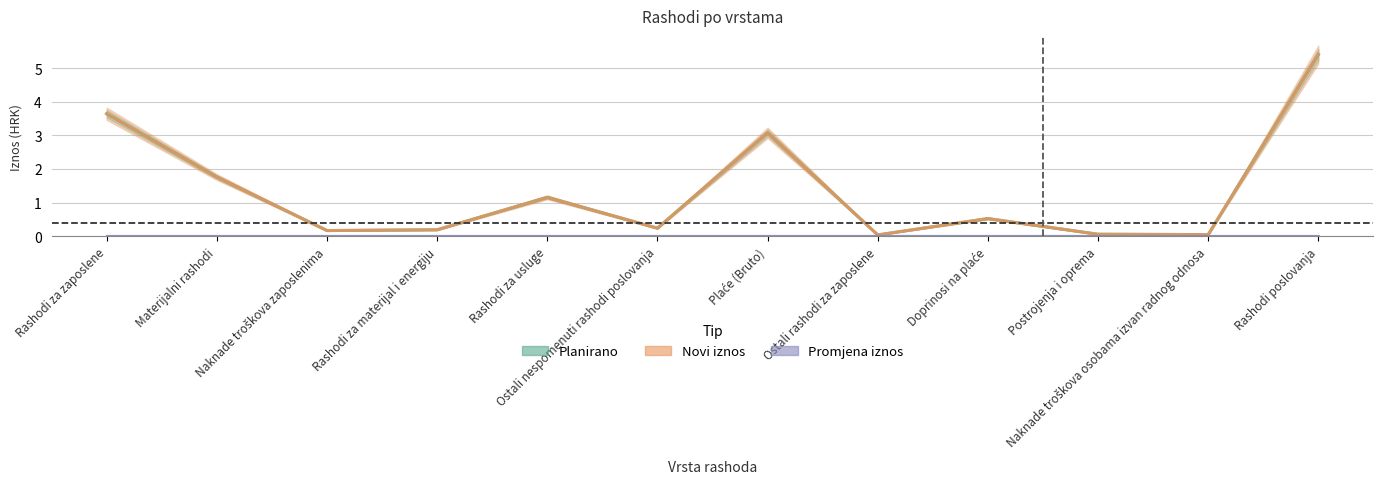

What is the difference between the Novi iznos values at Ostali nespomenuti rashodi poslovanja and Materijalni rashodi?

1.5